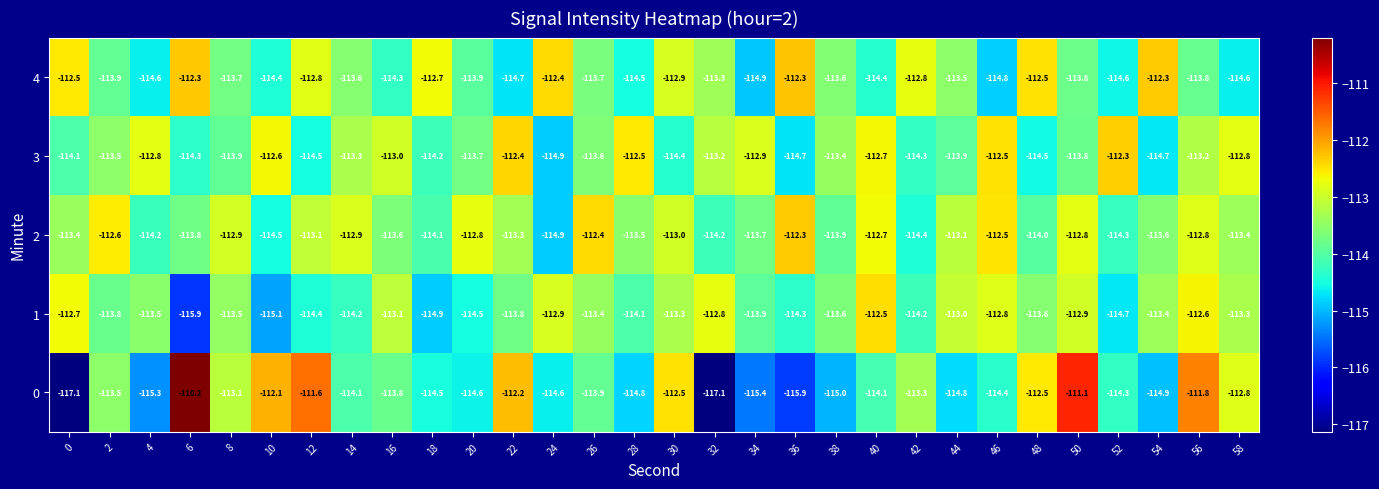

Which series has the largest range (max minus min)?

0